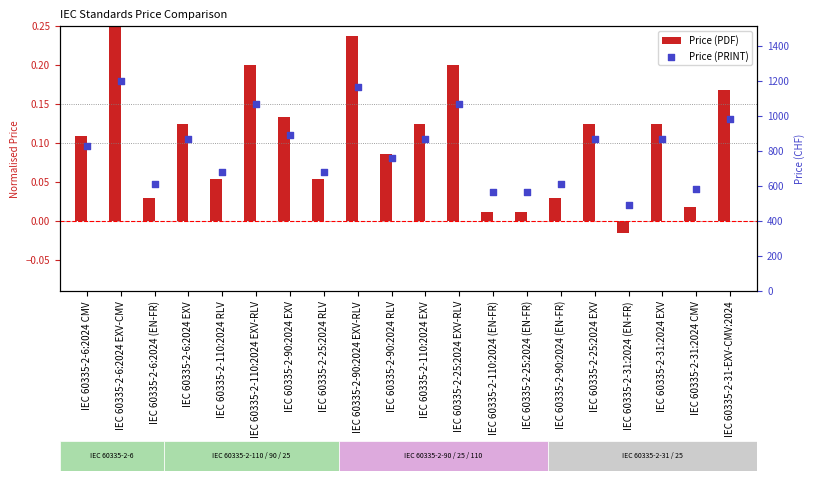

At which category is the sum across all series the highest?

IEC 60335-2-6:2024 EXV-CMV